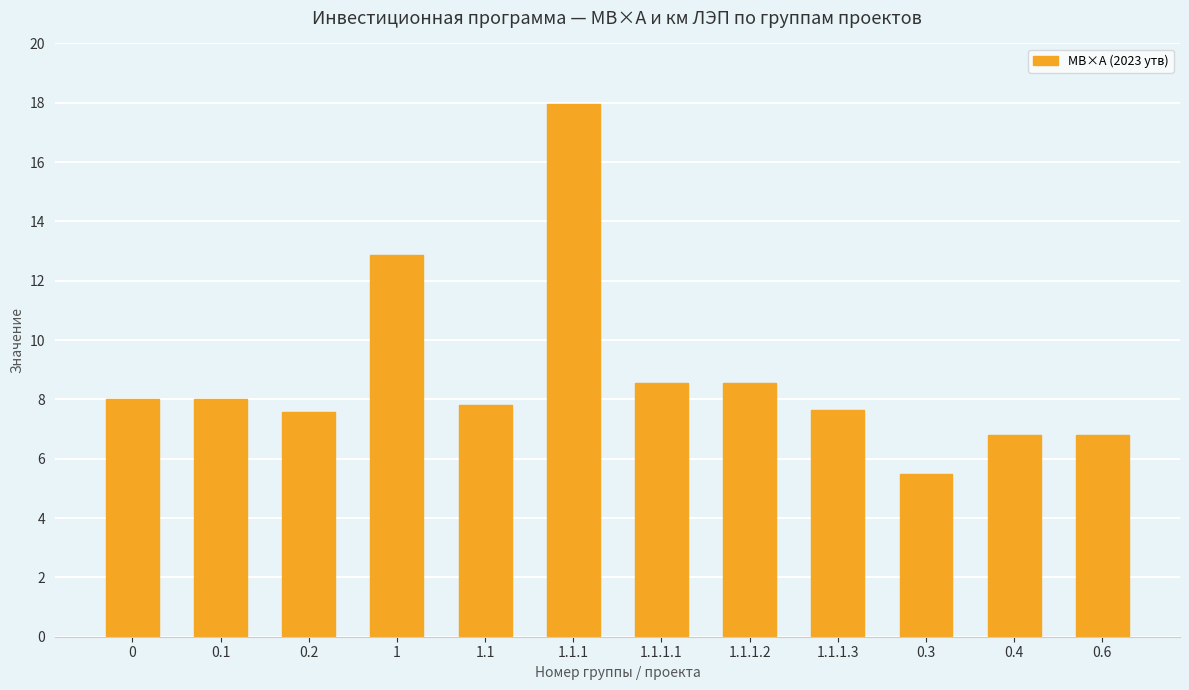

What is the difference between the maximum and minimum values?

12.5